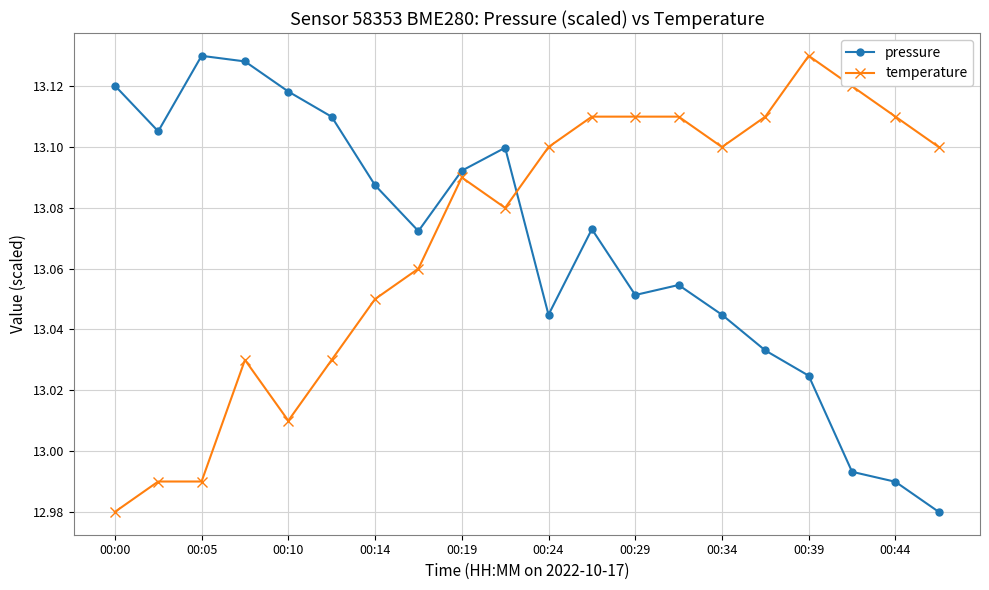

At how many categories does at least one series exceed 13?

20